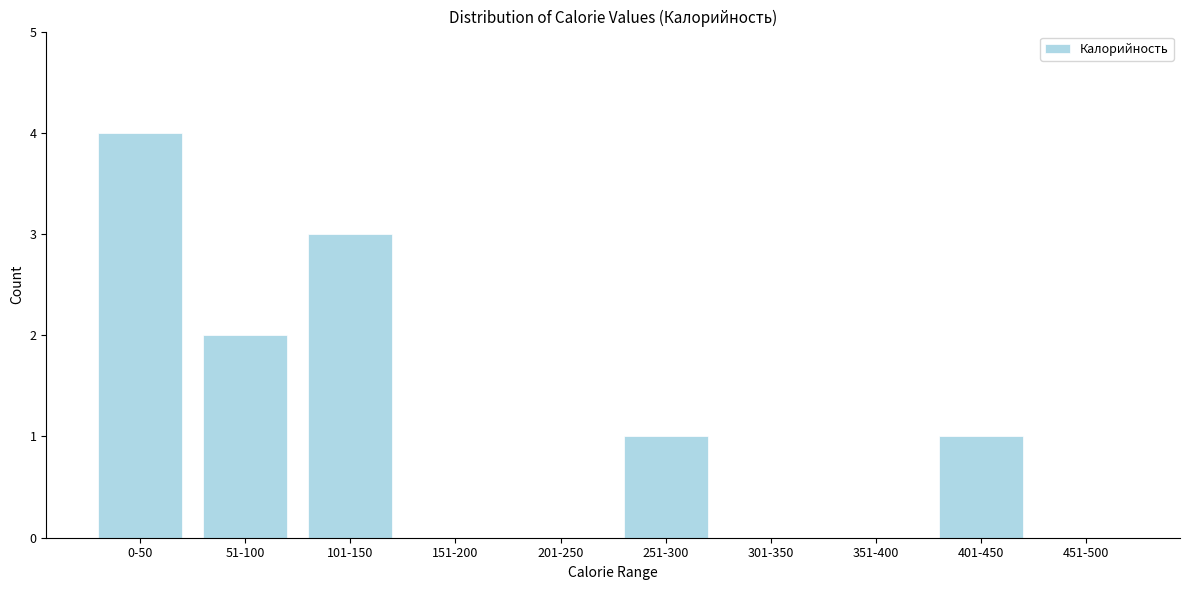

Reading right to left, what are all the values shown in this chart?

451-500=0	401-450=1	351-400=0	301-350=0	251-300=1	201-250=0	151-200=0	101-150=3	51-100=2	0-50=4